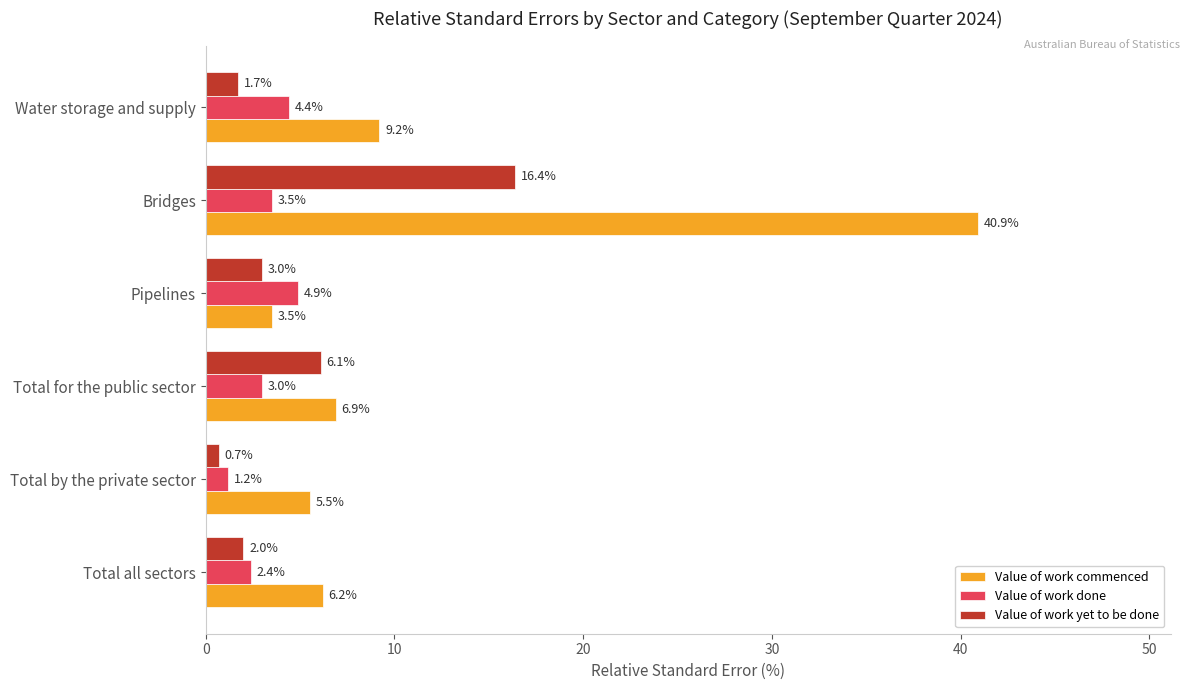

The Value of work commenced series shows 40.9 at Bridges. True or false?

True